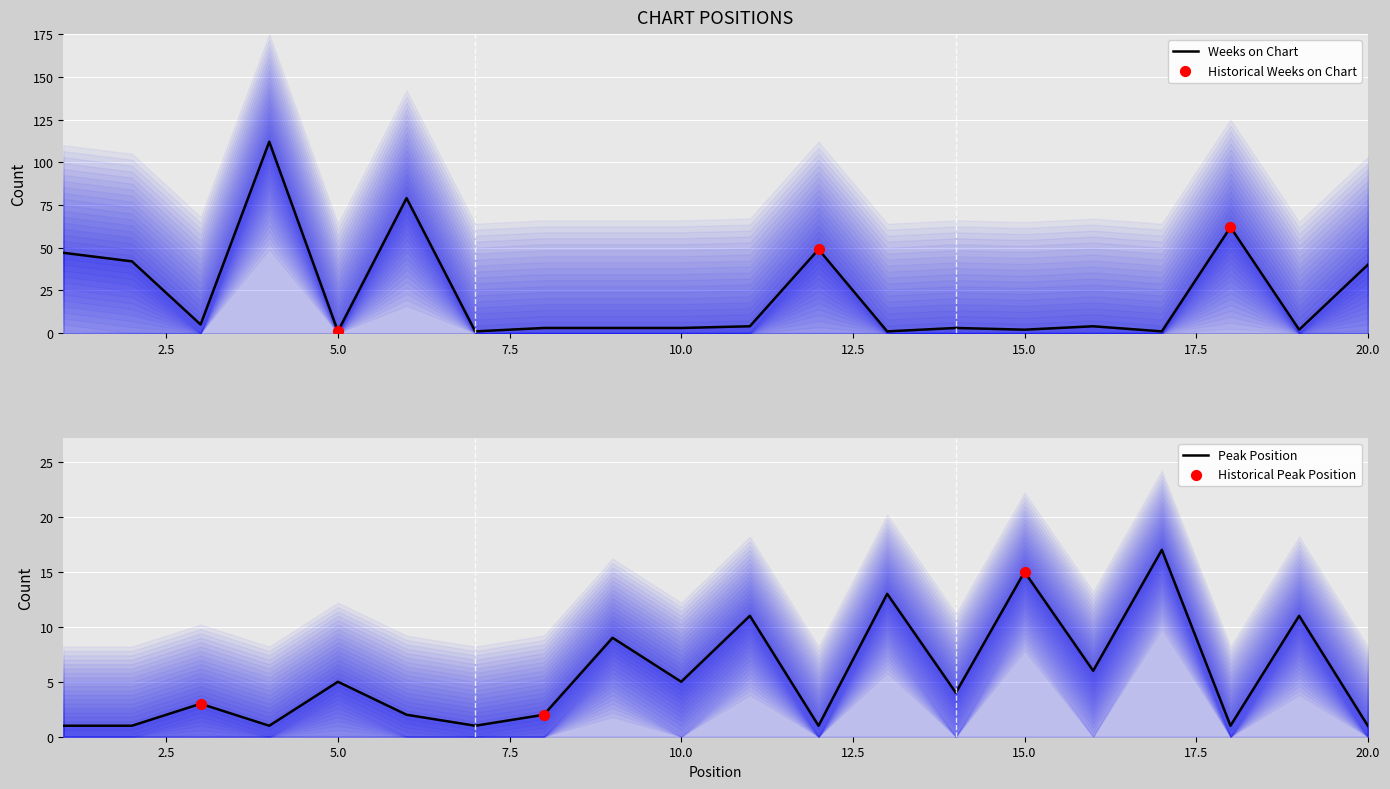

At which category is the sum across all series the highest?

4